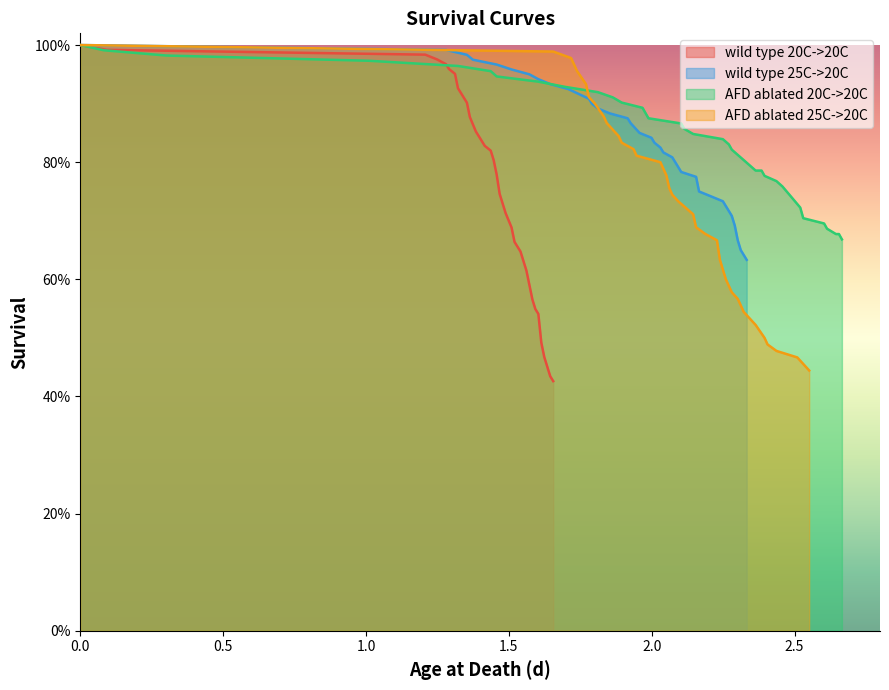

What is the highest value of the AFD ablated 20C->20C series?

1.0